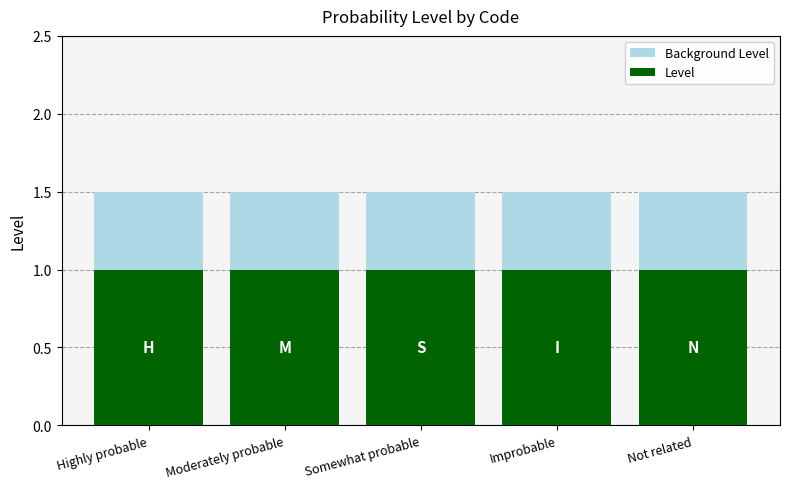

Reading left to right, transcribe all the data shown in this chart.

Background Level: Highly probable=1.5	Moderately probable=1.5	Somewhat probable=1.5	Improbable=1.5	Not related=1.5
Level: Highly probable=1.0	Moderately probable=1.0	Somewhat probable=1.0	Improbable=1.0	Not related=1.0